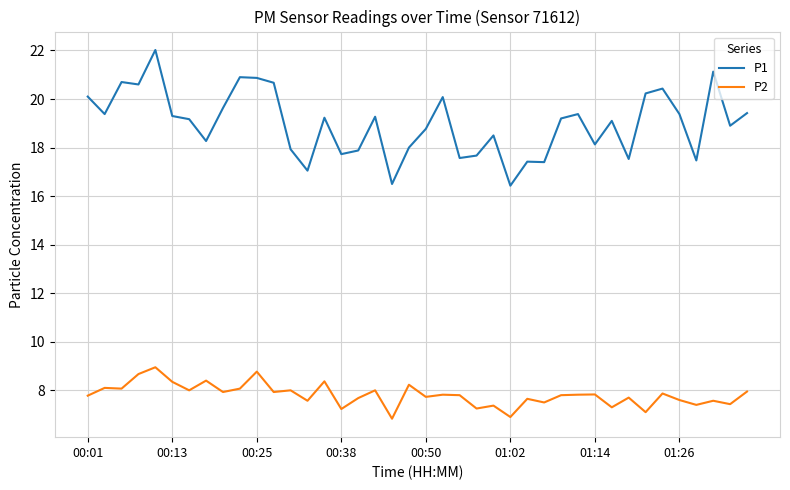

True or false: P1 and P2 intersect in this chart.

False